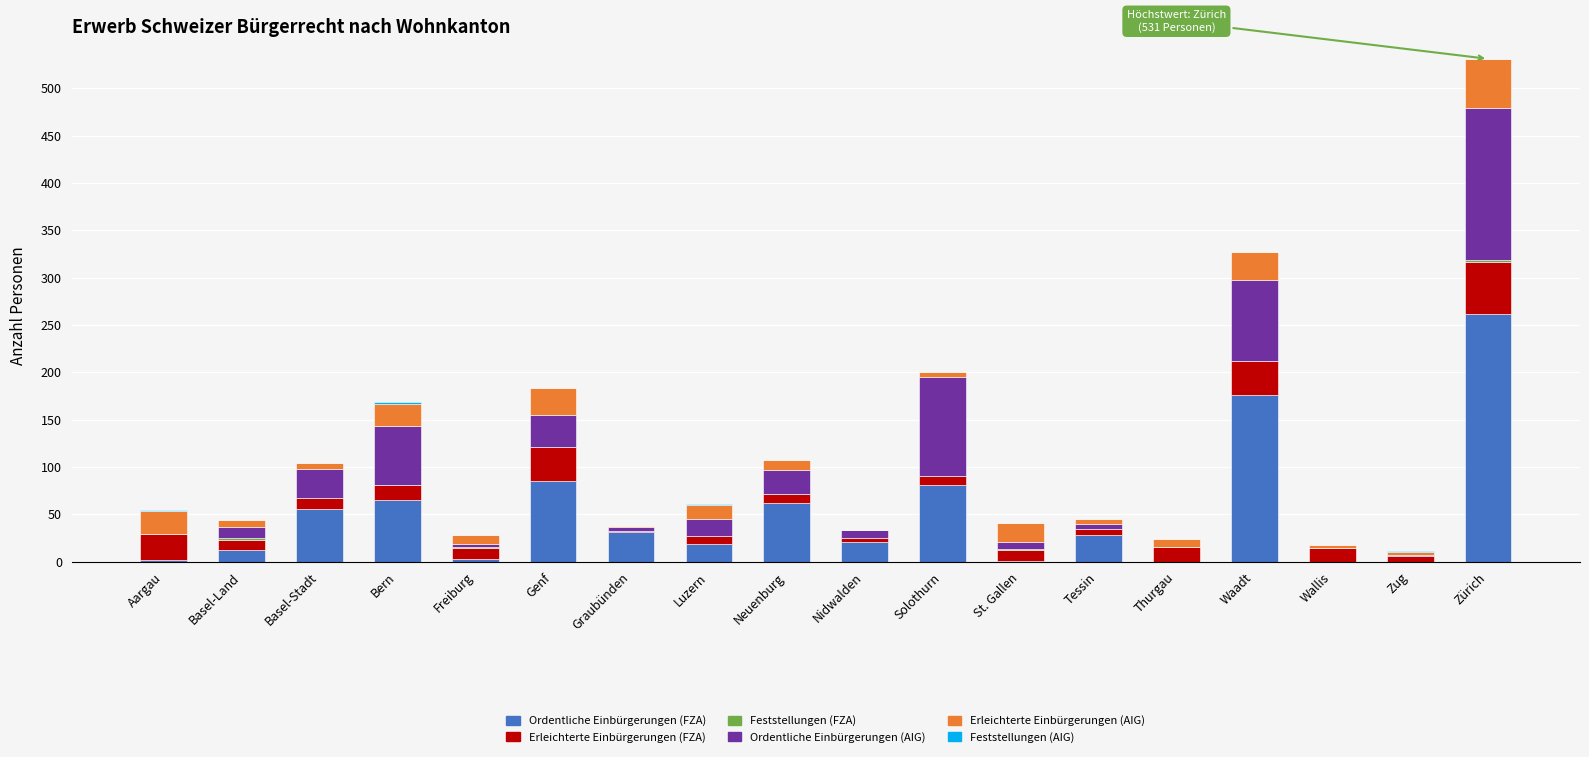

What is the total value across all series at Genf?

183